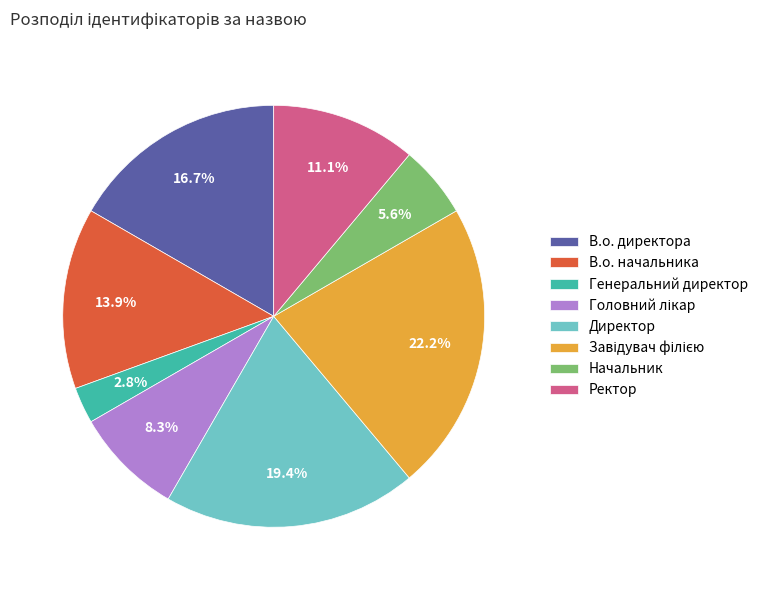

Combined, what portion of the pie is В.о. начальника and Генеральний директор?

16.7%